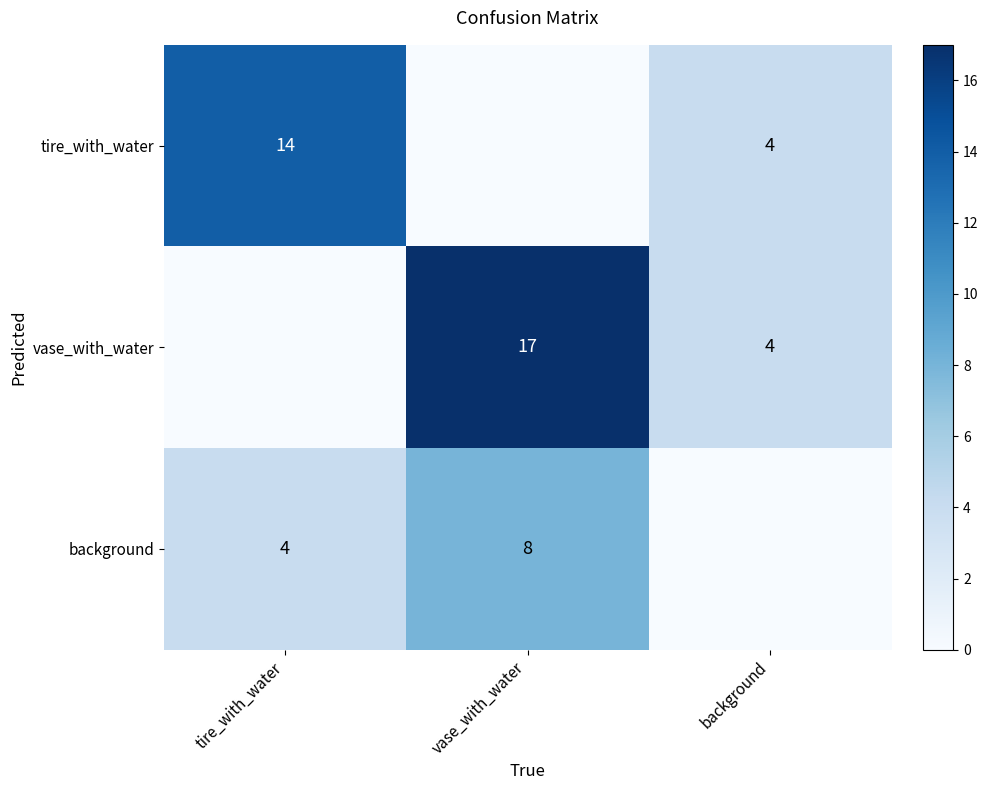

The tire_with_water series shows 4 at background. True or false?

True